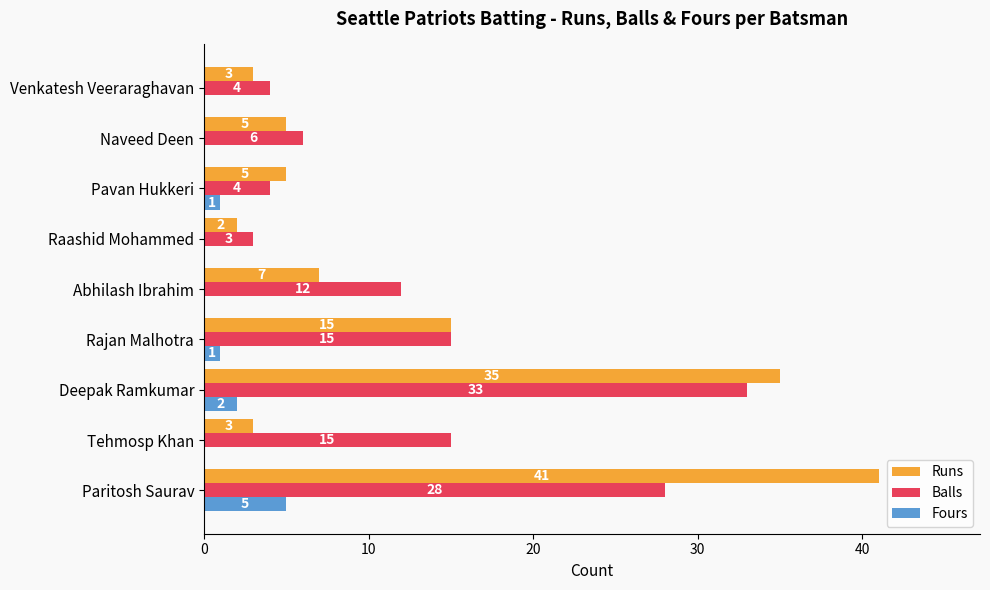

What is the sum of all Runs values?

116